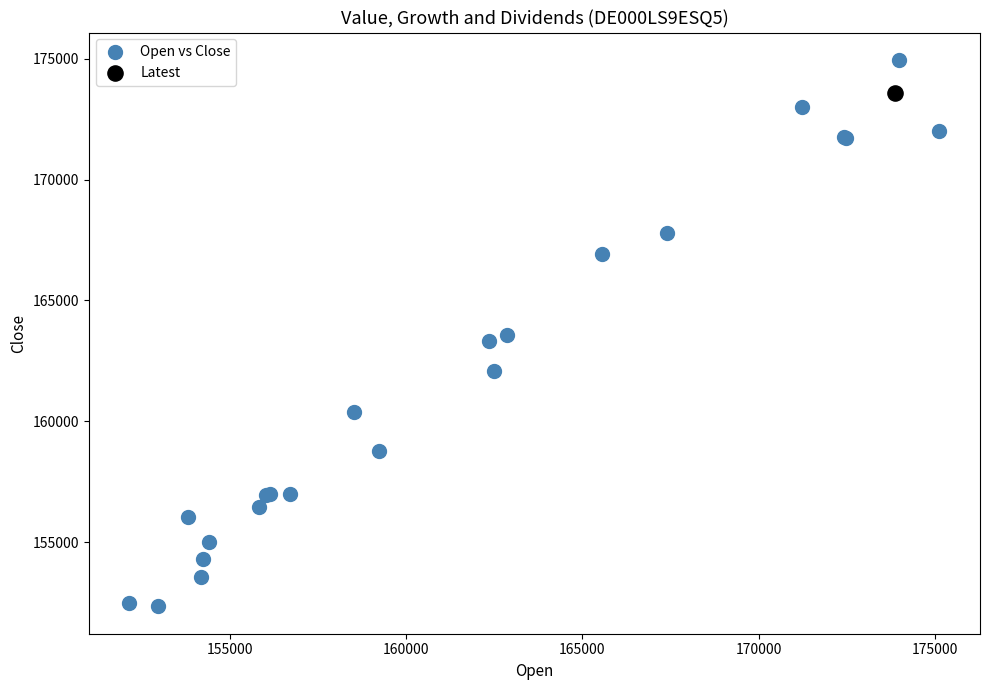

What are all the series names shown in the legend?

Open vs Close, Latest